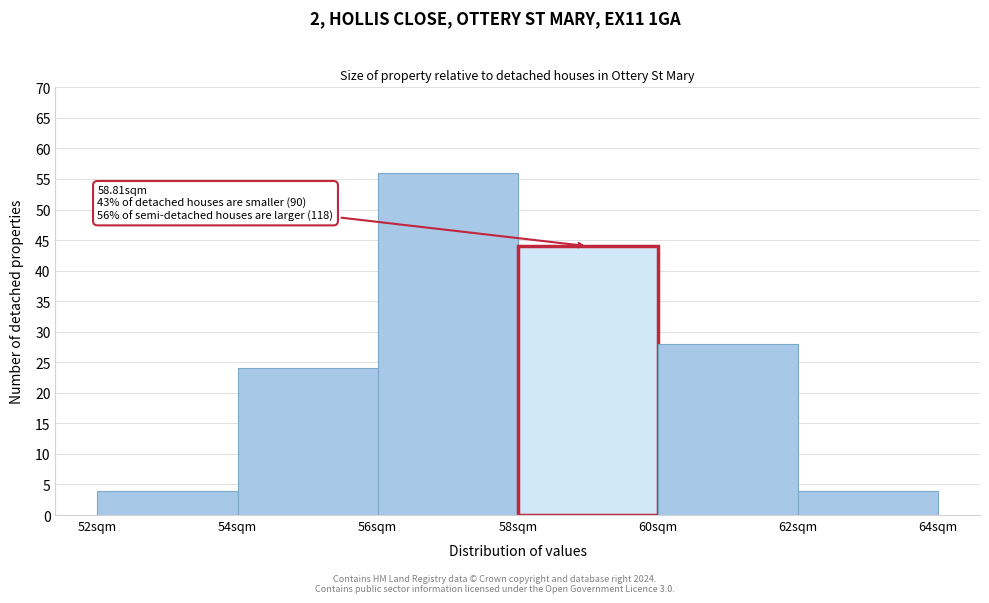

Over which range of the x-axis is the bar tallest?

56 to 58